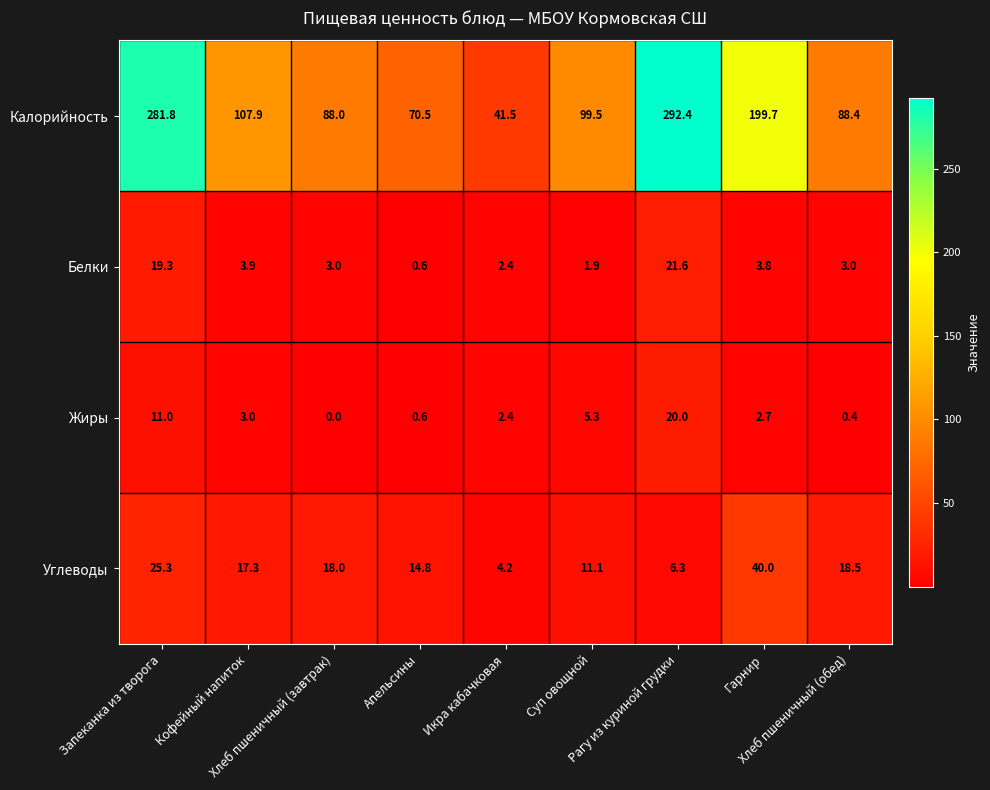

Between Запеканка из творога and Икра кабачковая, which series saw the biggest shift?

Калорийность